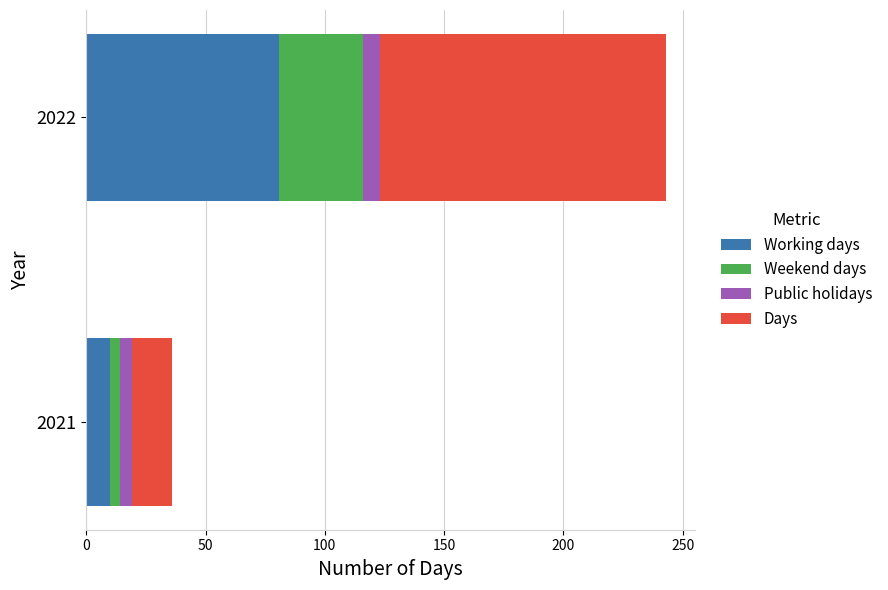

At which category is the sum across all series the highest?

2022